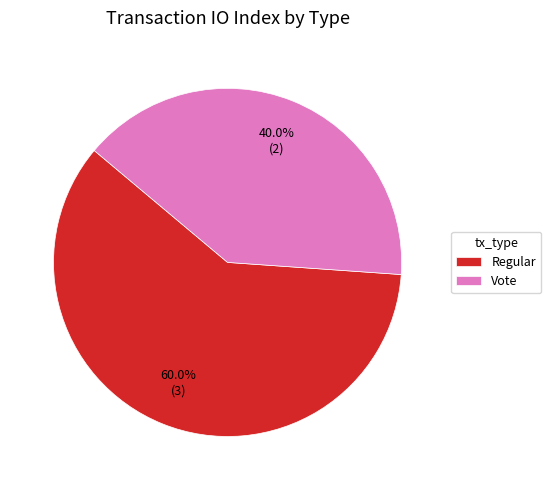

Combined, what portion of the pie is Vote and Regular?

100.0%